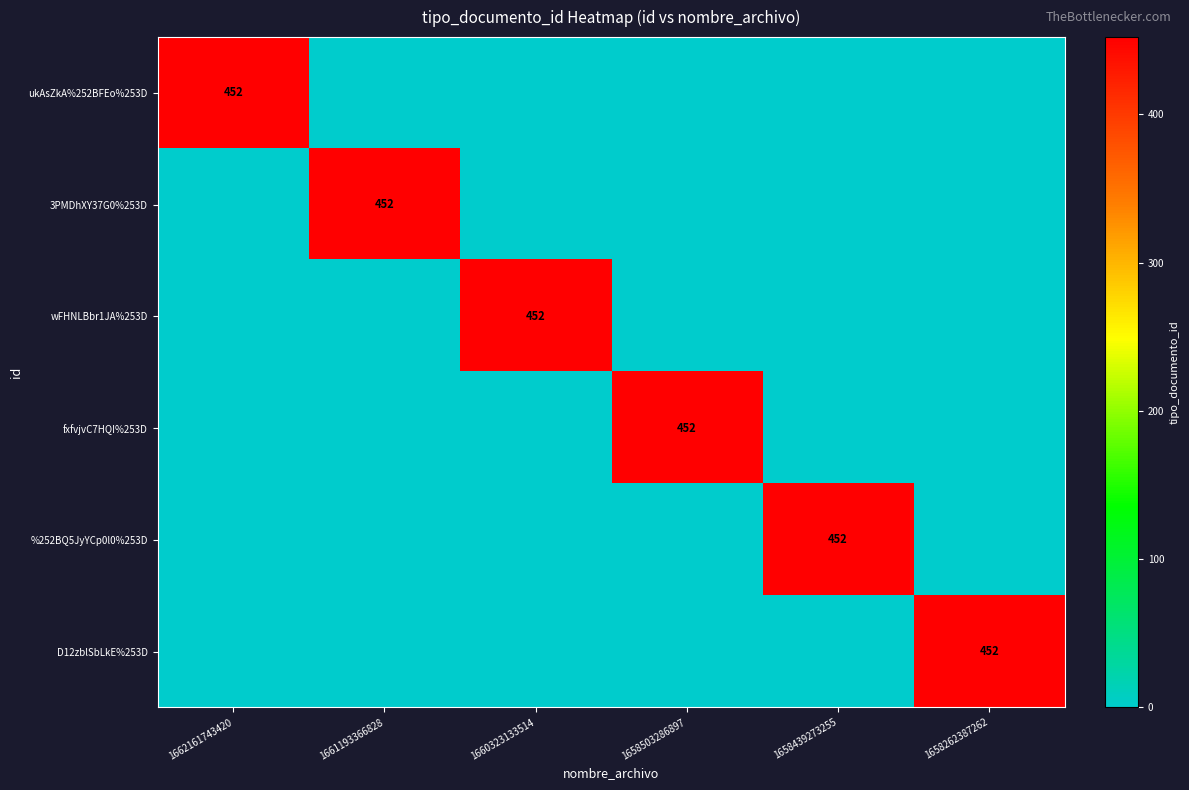

At which label does %252BQ5JyYCp0l0%253D reach its peak?

1658439273255